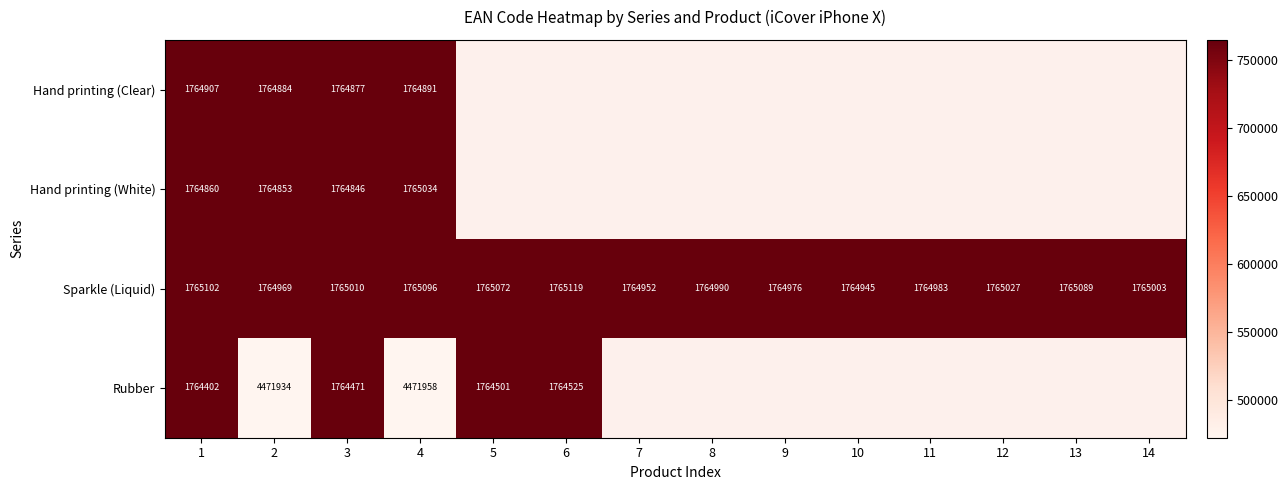

The Hand printing (White) series shows 1764853 at 2. True or false?

True